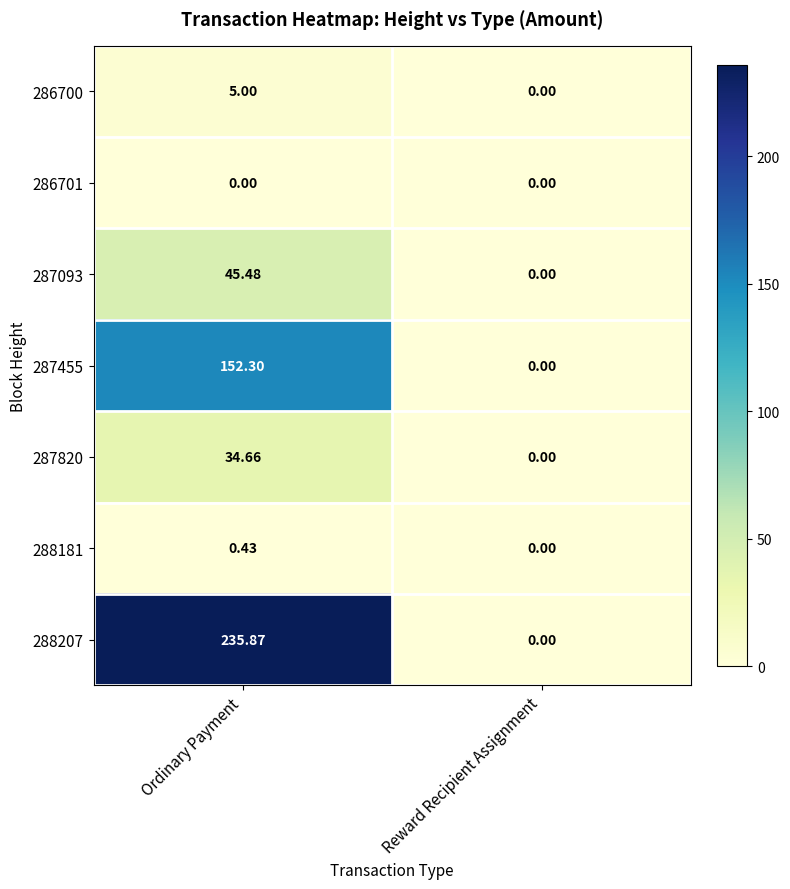

Is the value of 288207 at Reward Recipient Assignment greater than the value of 287093 at Ordinary Payment?

No